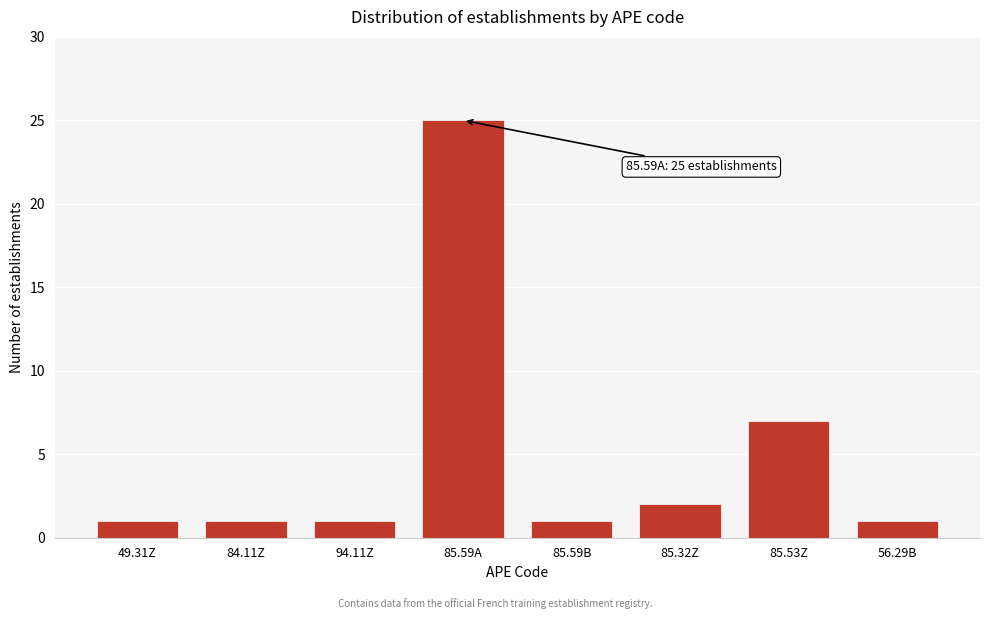

Reading left to right, what are all the values shown in this chart?

49.31Z=1	84.11Z=1	94.11Z=1	85.59A=25	85.59B=1	85.32Z=2	85.53Z=7	56.29B=1